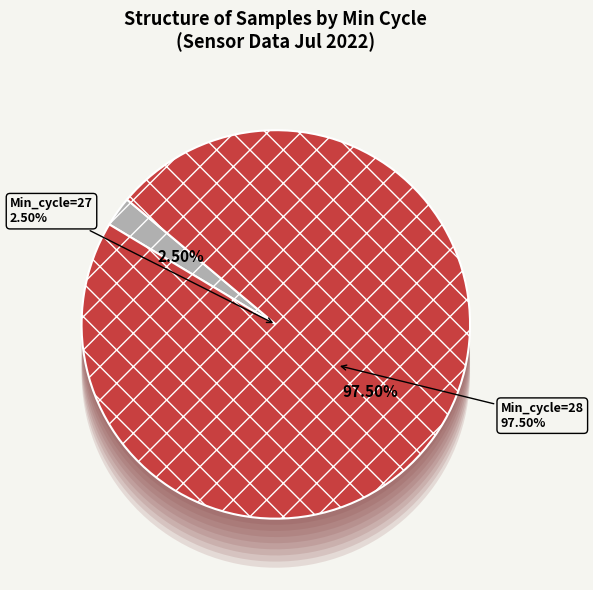

Is it true that 28 is 21% of the pie?

False